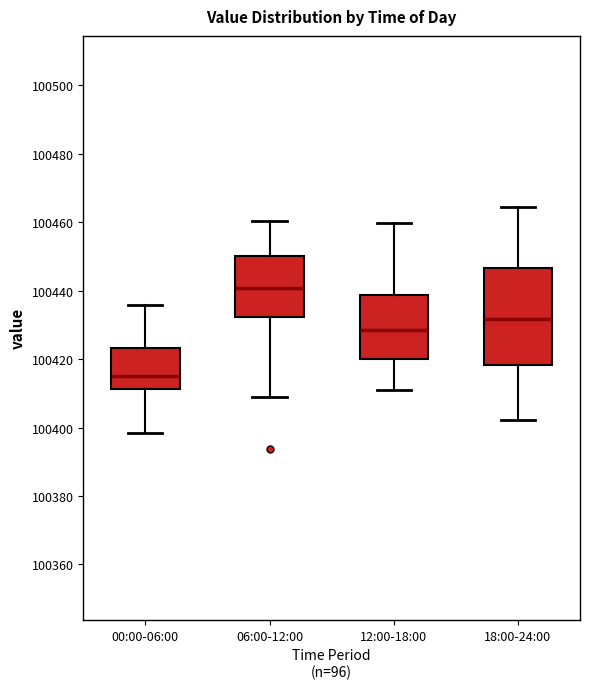

Where is the lower edge of the box for 00:00-06:00 on the y-axis? The values are not printed on the chart, so give them approximately, as read against the axis.

100412